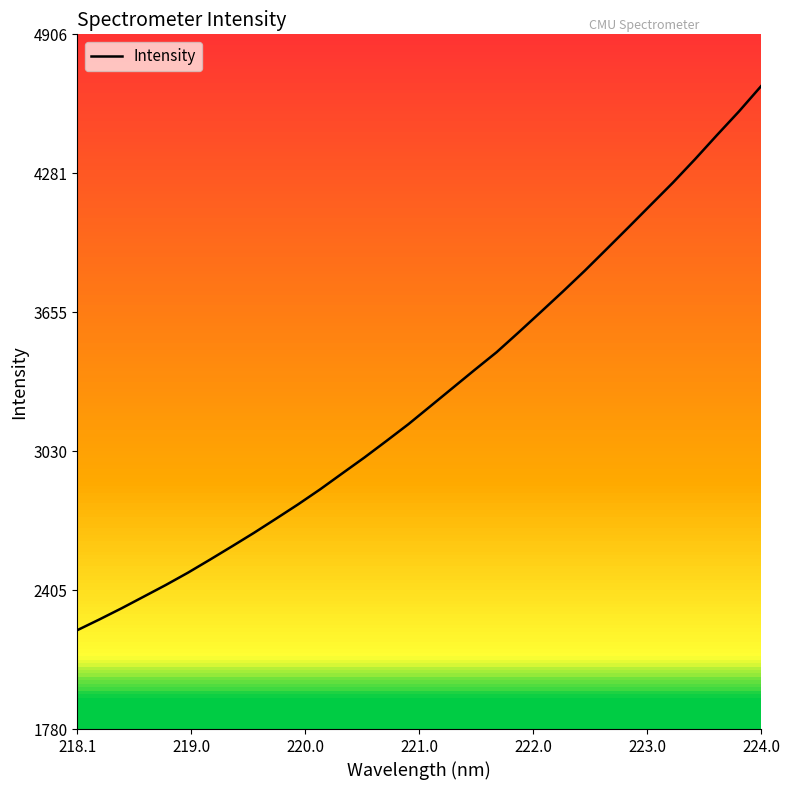

What is the minimum value shown in the chart?

2225.0